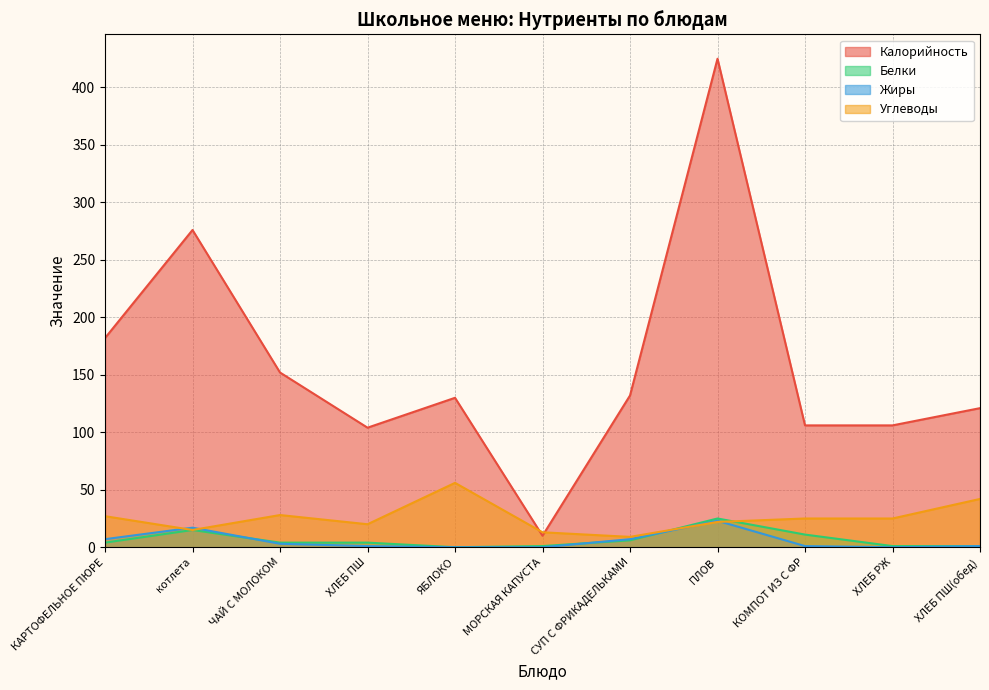

True or false: Углеводы has a value of 56 at ЯБЛОКО.

True